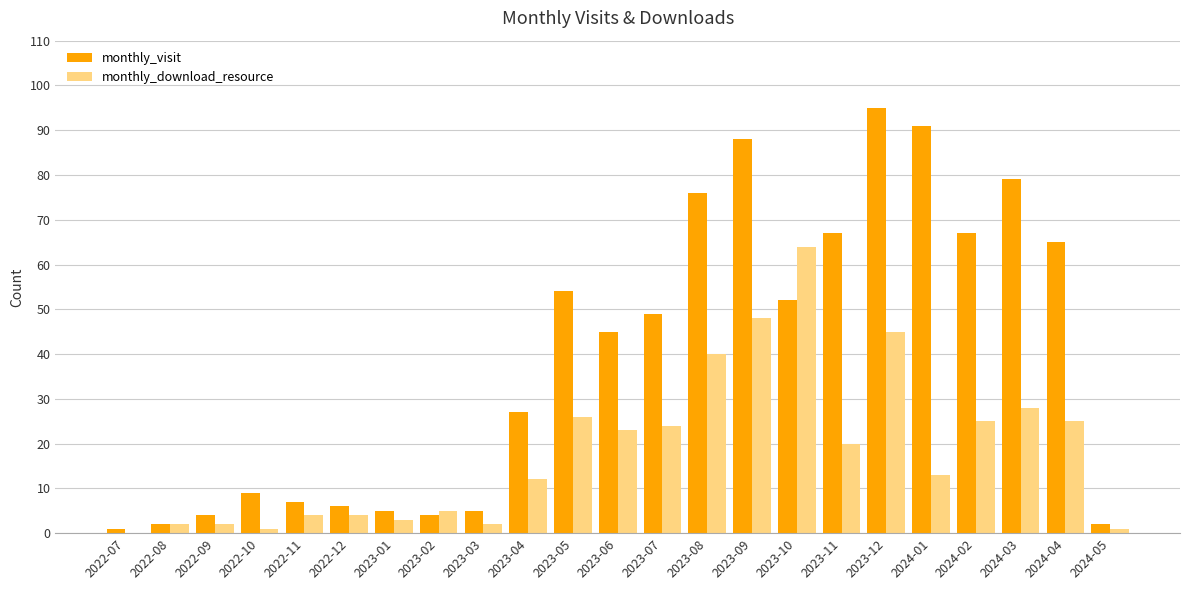

Which series has the largest total across all categories?

monthly_visit